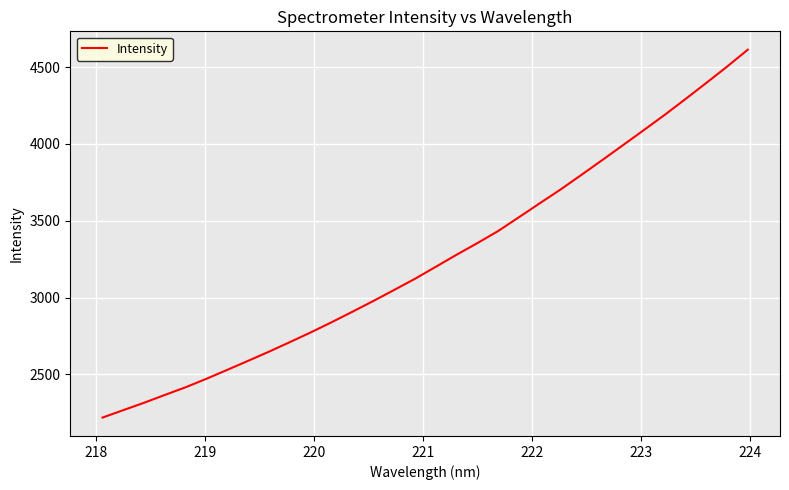

What is the difference between the maximum and minimum values?

2395.3